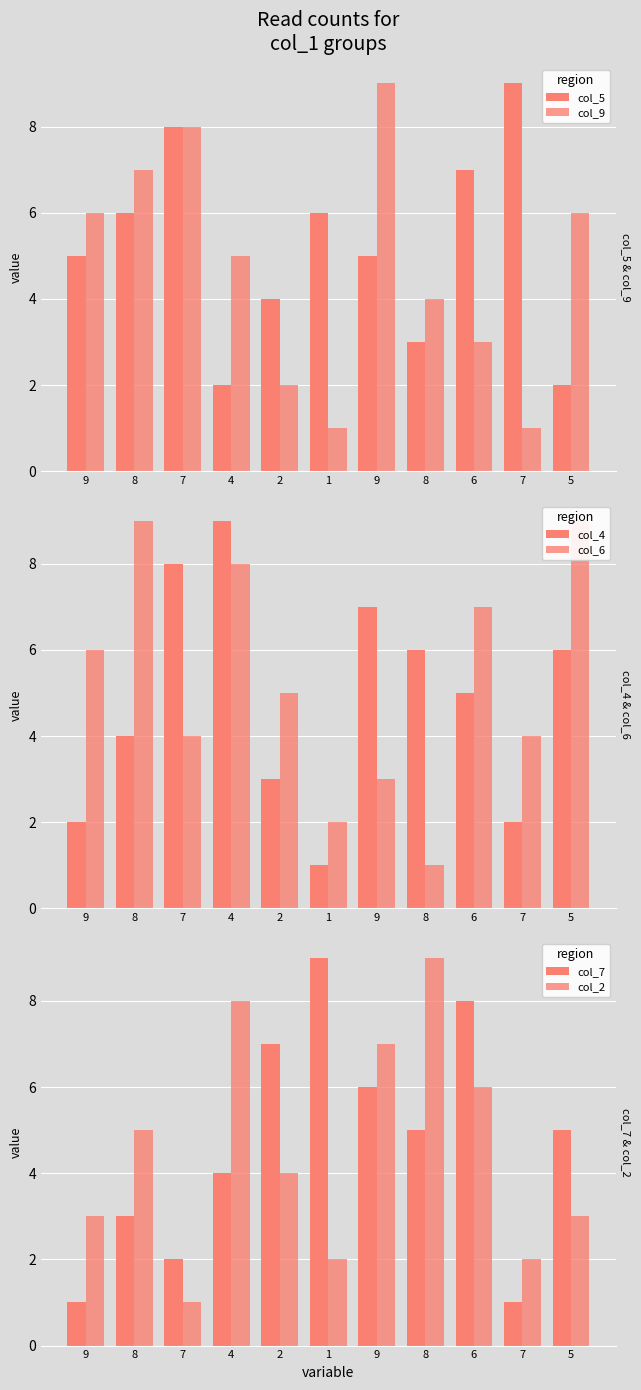

What is the difference between the col_6 values at 8 and 7?

5